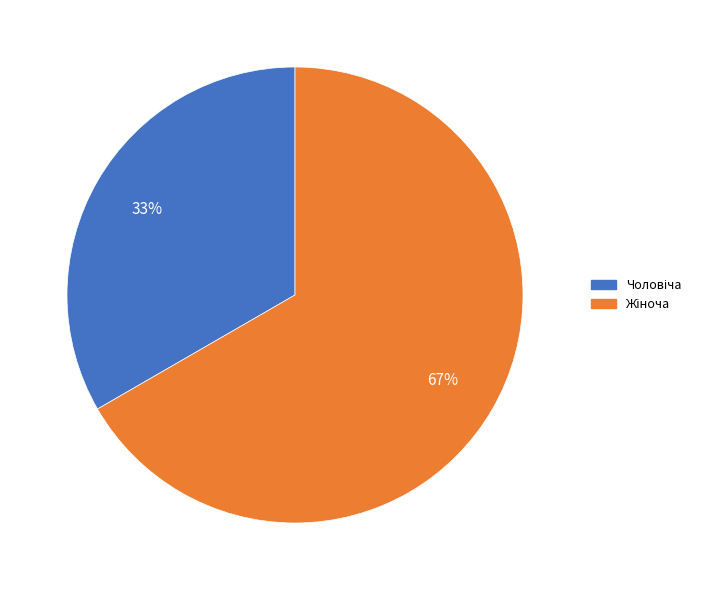

Count the number of slices in the pie.

2